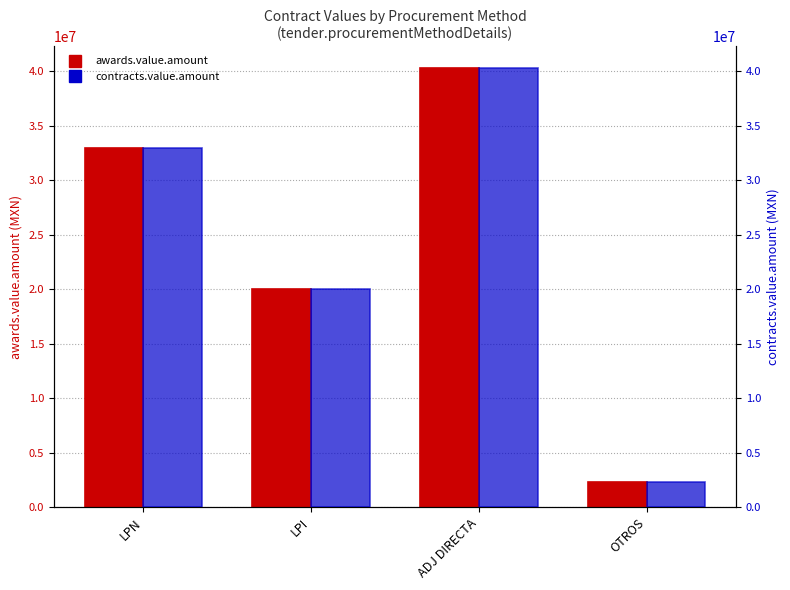

How many data points in awards.value.amount are less than 32929301?

2